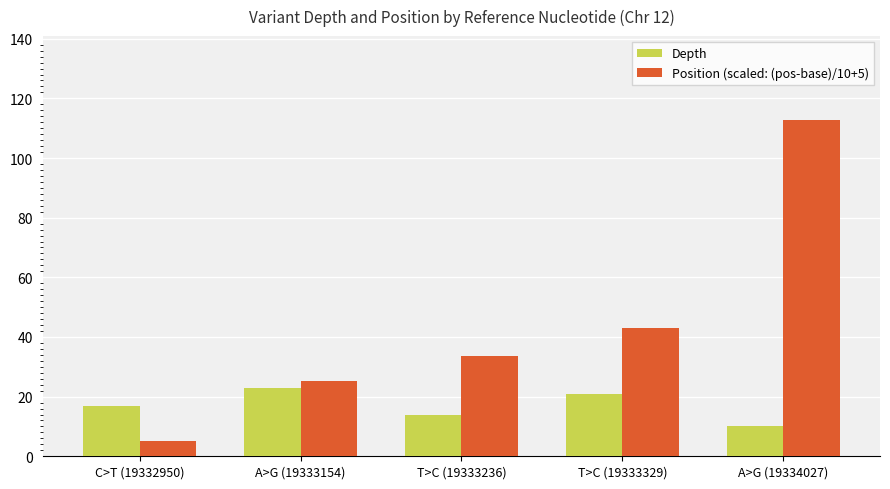

At how many categories does at least one series exceed 65?

1